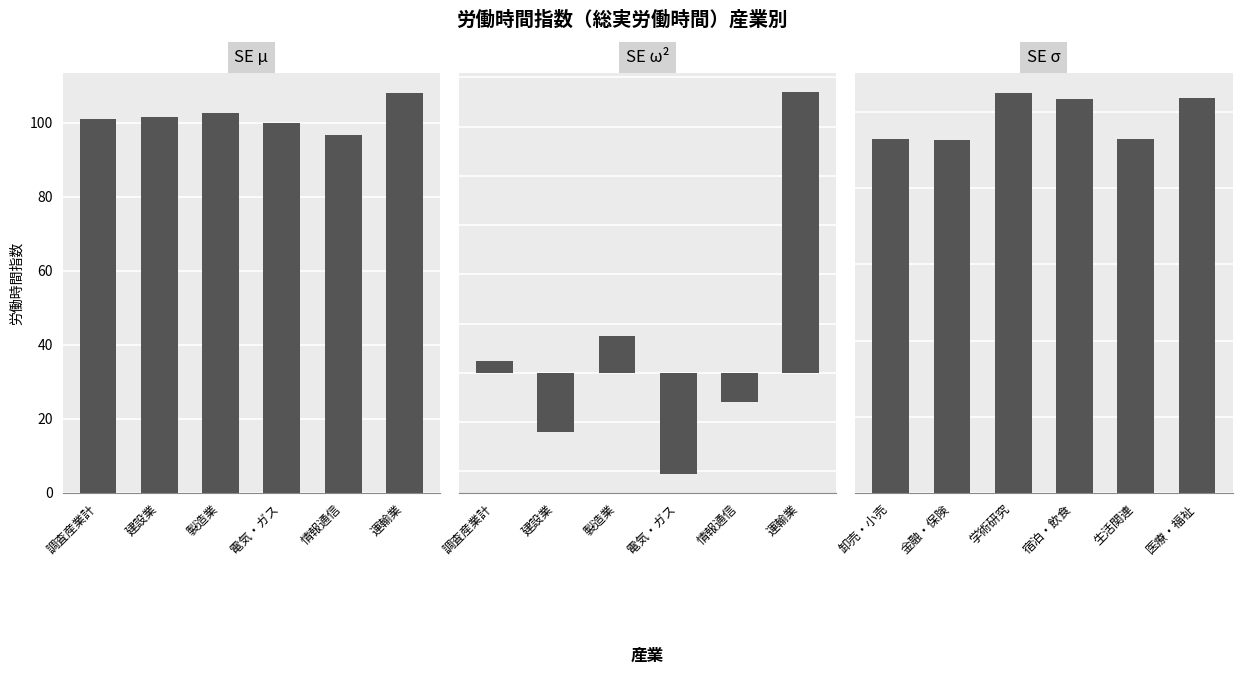

At which label does SE μ reach its minimum?

情報通信